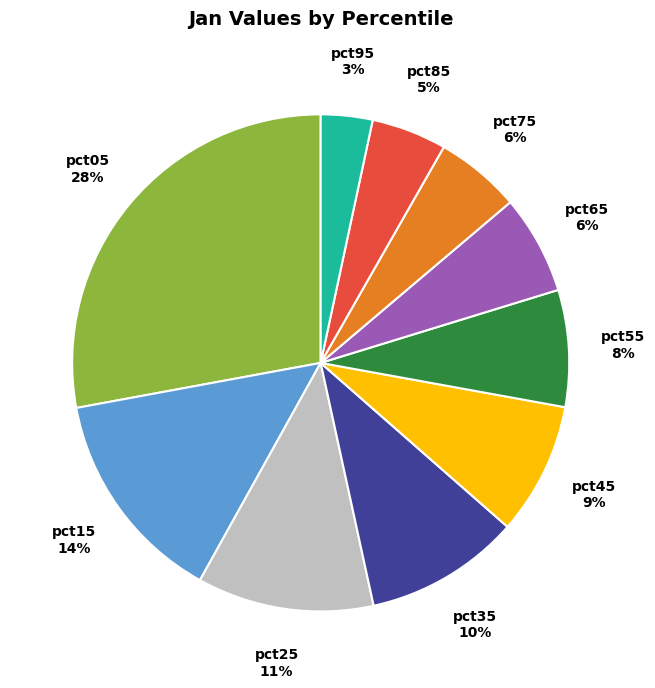

Do pct85 and pct05 together represent more than half of the pie?

No